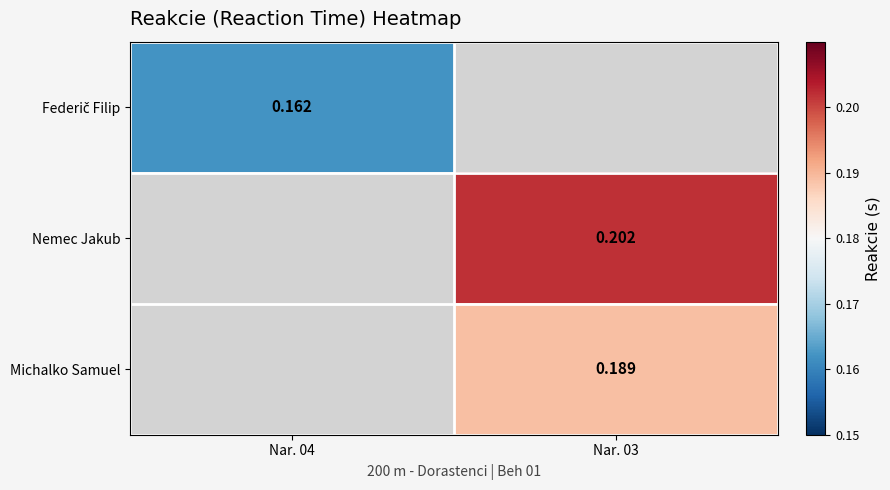

Is the value of Michalko Samuel at Nar. 03 greater than the value of Nemec Jakub at Nar. 03?

No